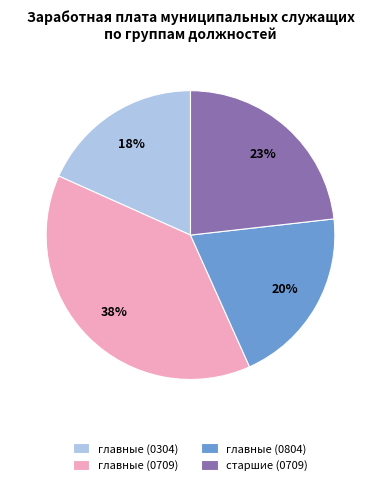

To the nearest percent, what is the average slice percentage?

25%